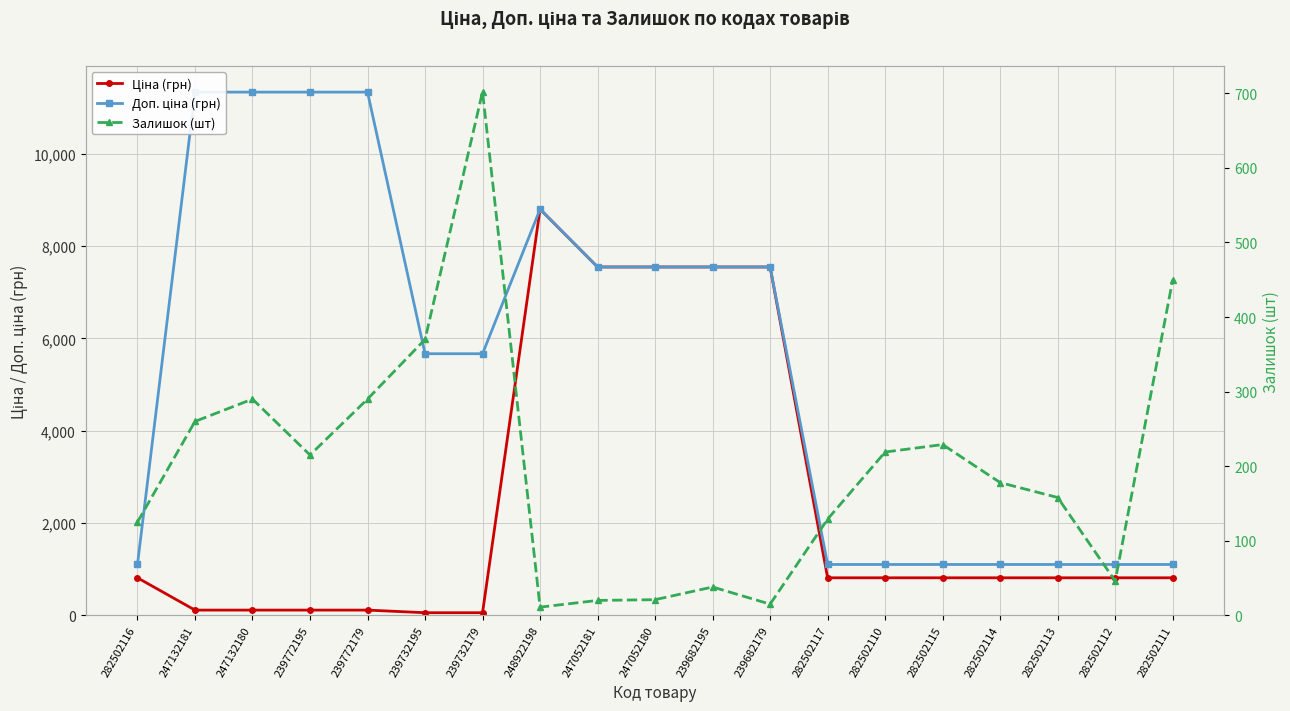

What is the minimum value for Ціна (грн)?

56.7